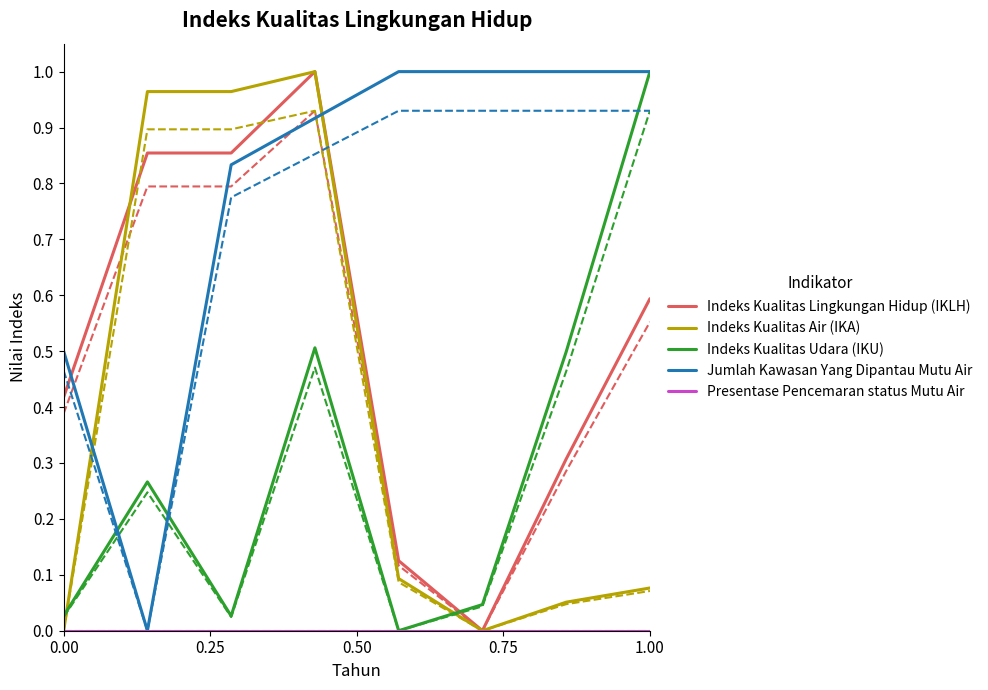

Which series has the largest total across all categories?

Jumlah Kawasan Yang Dipantau Mutu Air